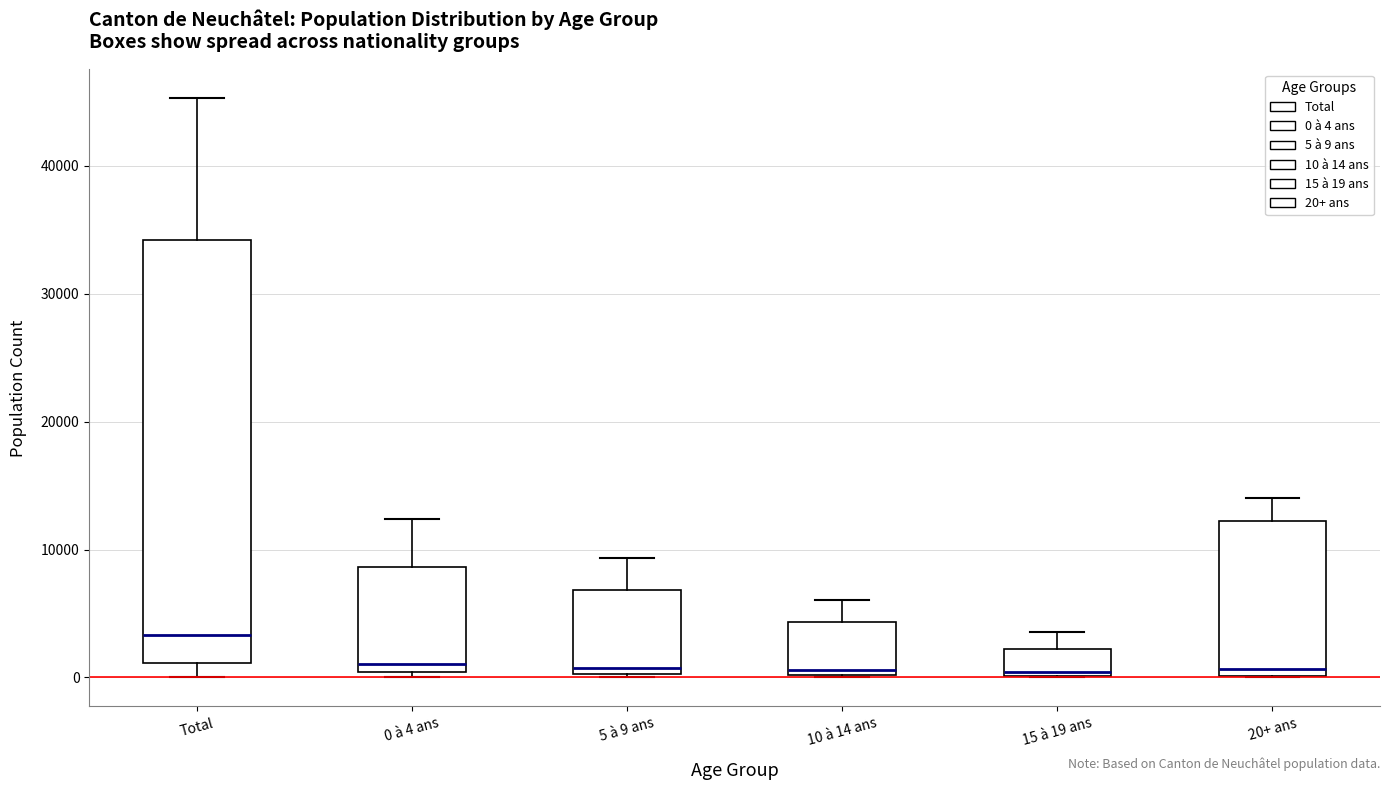

Reading left to right, read every box against the y-axis: the position of its median line, the range the box covers, and the ends of its whiskers. The values are not printed on the chart, so give them approximately, as read against the axis.

Total: median 3000, box 1000 to 34000, whiskers 0 to 45000
0 à 4 ans: median 1000, box 0 to 9000, whiskers 0 (just below the box's lower edge) to 12000
5 à 9 ans: median 1000, box 0 to 7000, whiskers 0 (just below the box's lower edge) to 9000
10 à 14 ans: median 1000, box 0 to 4000, whiskers 0 to 6000
15 à 19 ans: median 0 (just above the box's lower edge), box 0 to 2000, whiskers 0 to 4000
20+ ans: median 1000, box 0 to 12000, whiskers 0 to 14000